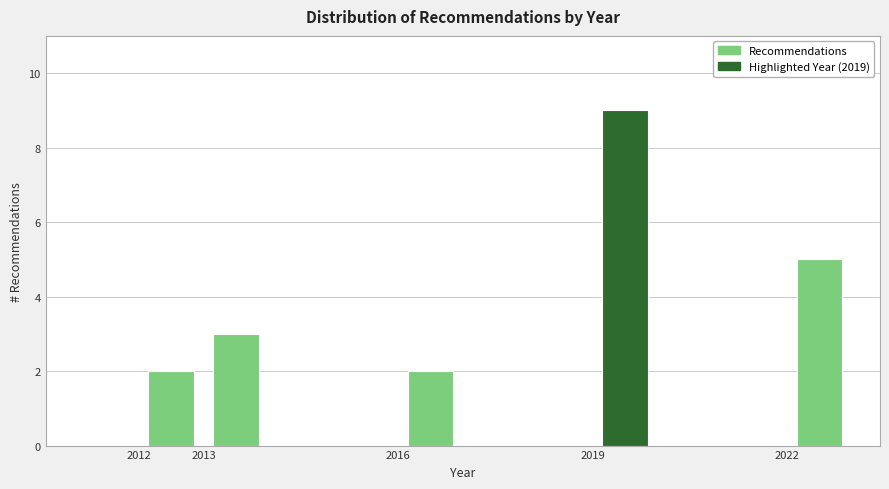

Reading left to right, transcribe this chart: for each bar, give the range it covers on the x-axis and its height. The values are not printed on the chart, so give them approximately, as read against the axis.

2011 to 2012: 0
2012 to 2013: 2
2013 to 2014: 3
2014 to 2015: 0
2015 to 2016: 0
2016 to 2017: 2
2017 to 2018: 0
2018 to 2019: 0
2019 to 2020: 9
2020 to 2021: 0
2021 to 2022: 0
2022 to 2023: 5